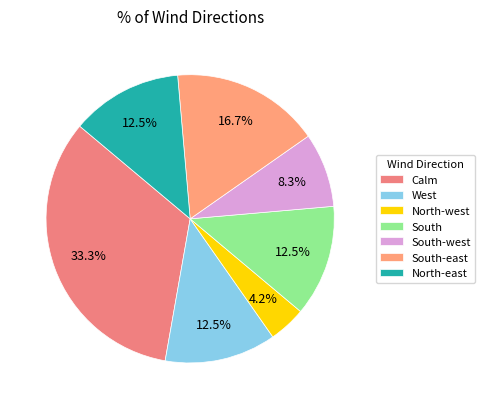

How many slices are in this pie chart?

7